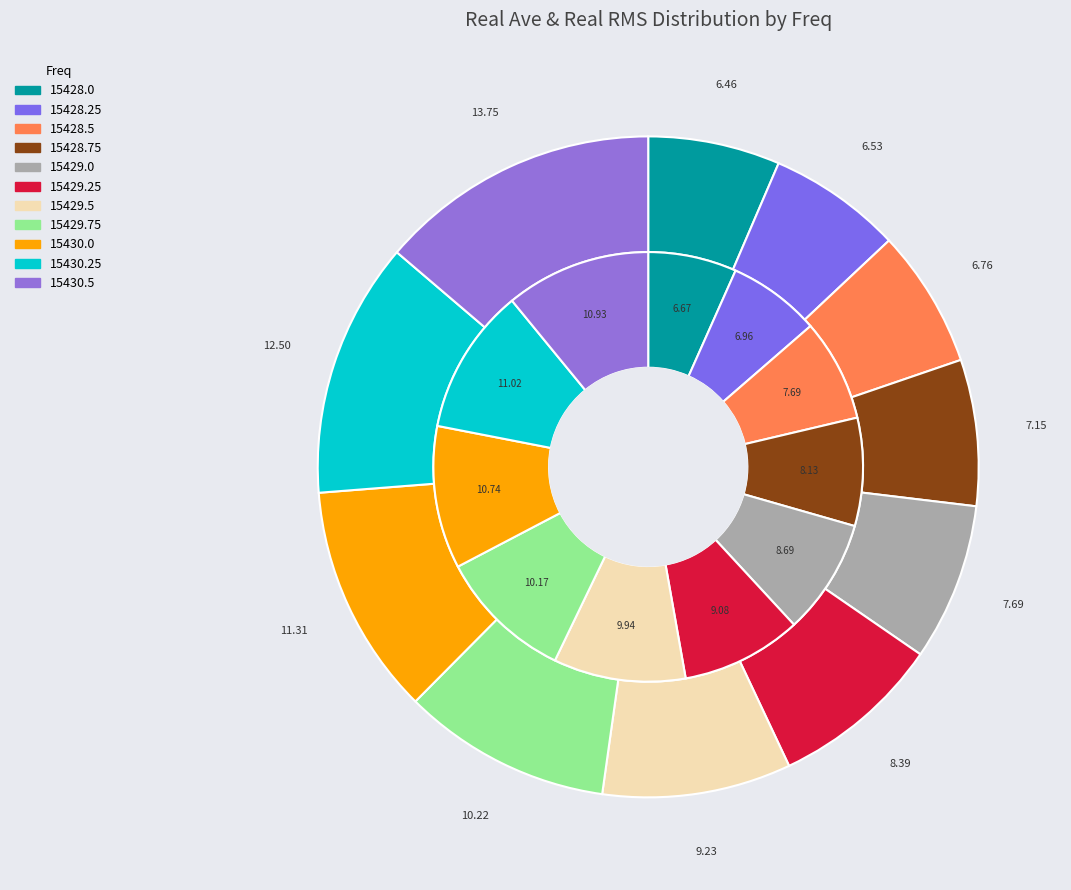

Is there any slice that represents more than half of the pie?

No